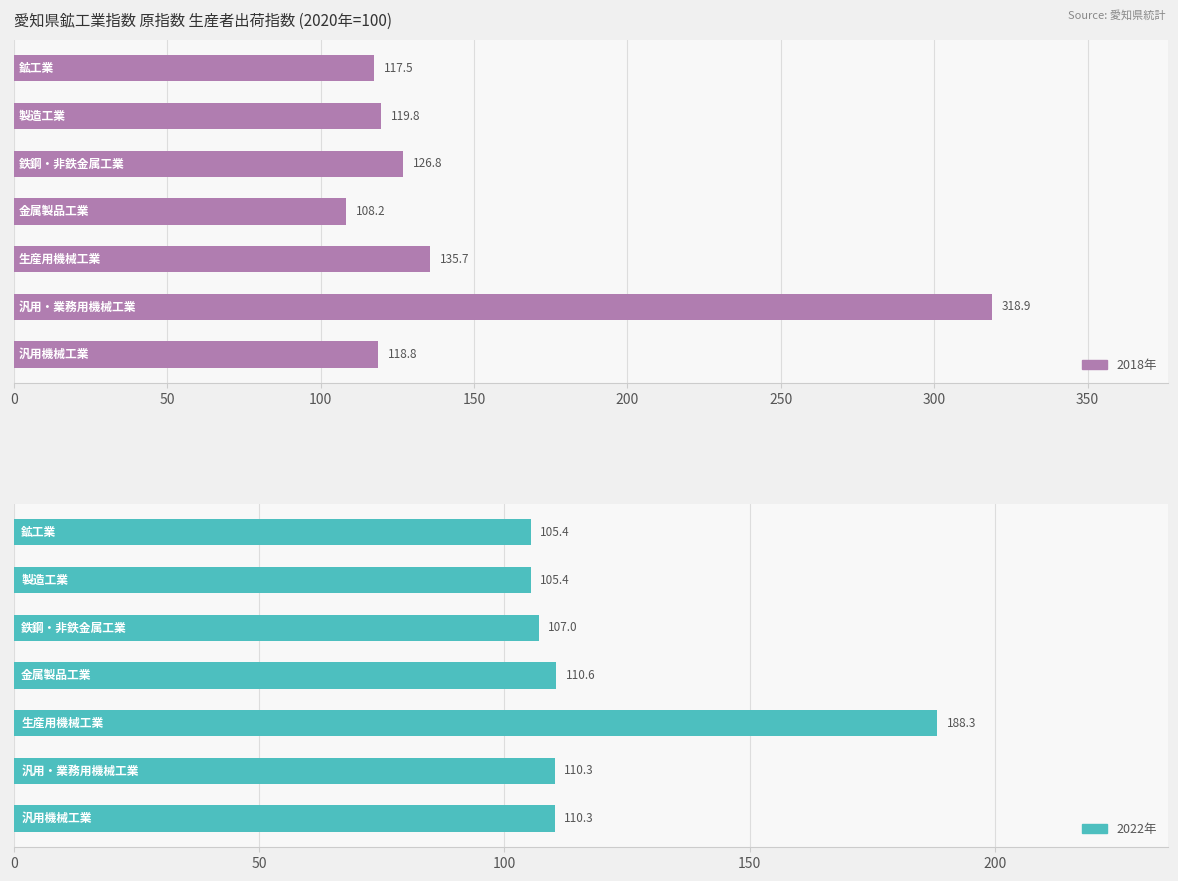

How many distinct data groups are displayed?

2